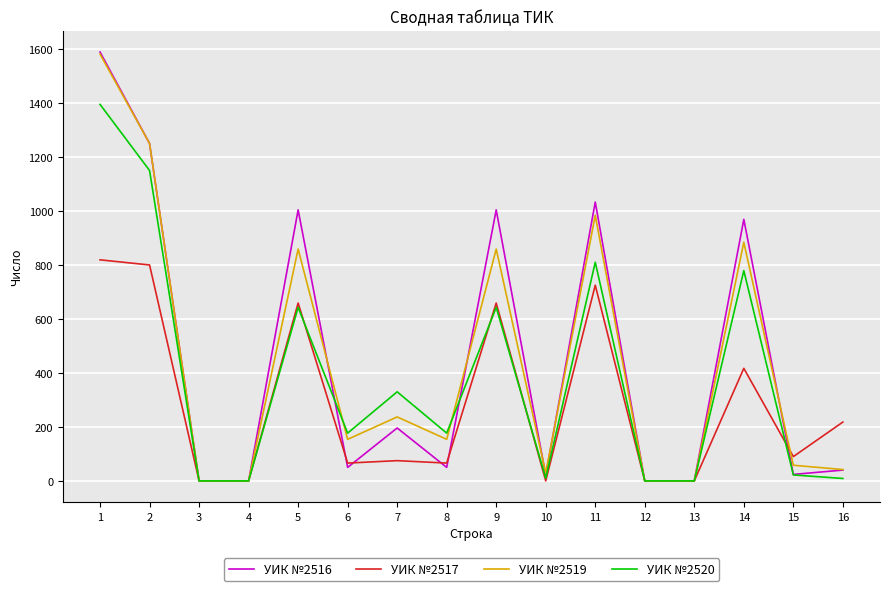

Is the value of УИК №2519 at 6 greater than the value of УИК №2517 at 15?

Yes